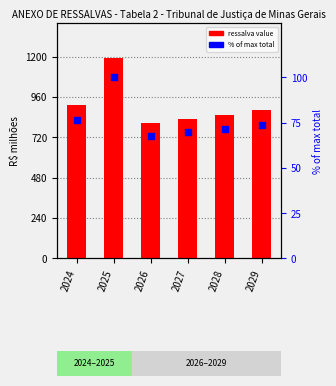

Which series reaches the maximum Y coordinate?

art. 8º, VI